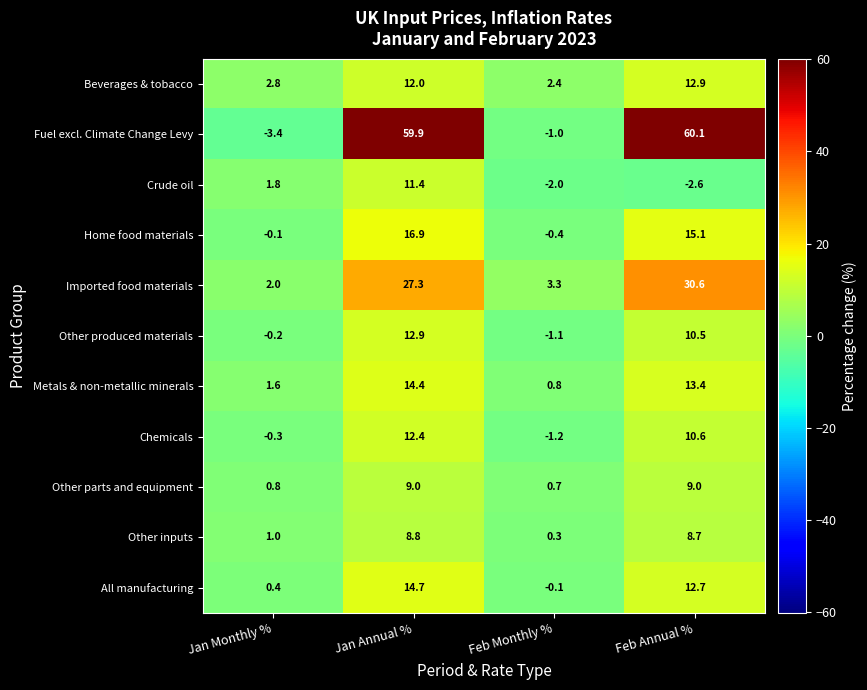

What is the maximum value for Other parts and equipment?

9.0